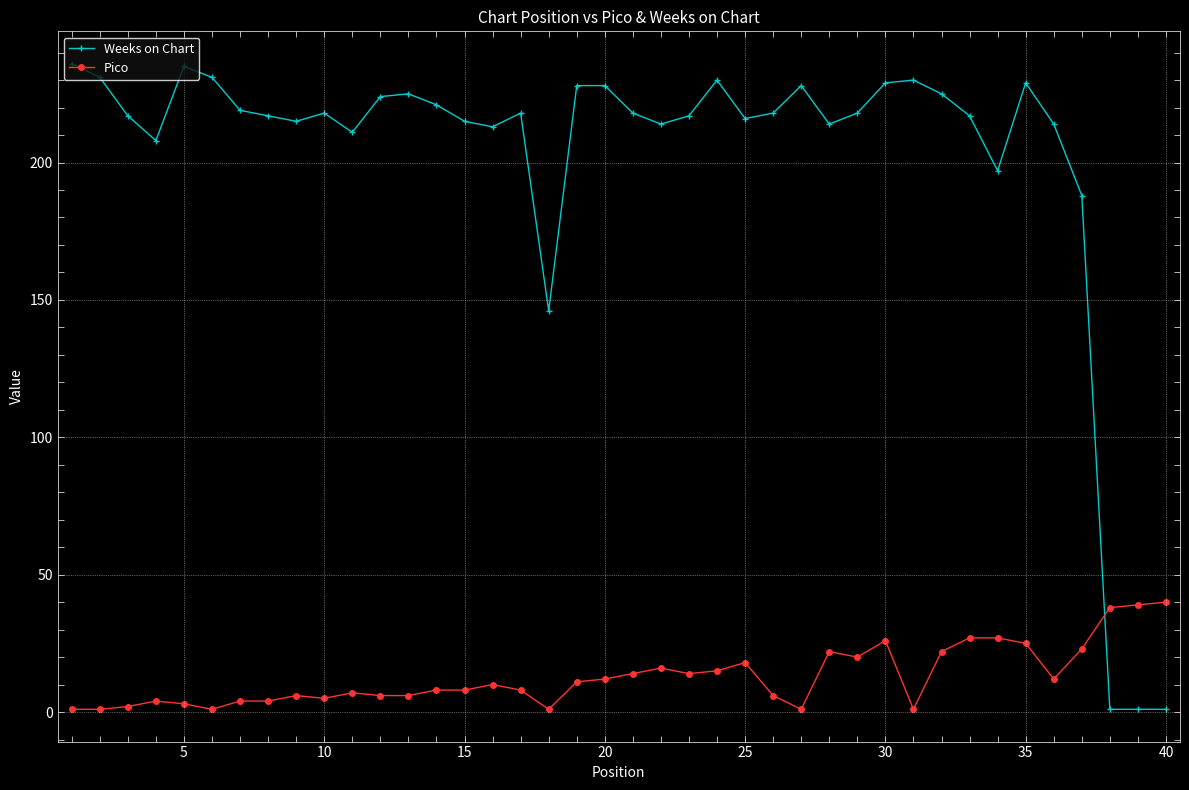

Which series has the widest spread of values?

Weeks on Chart